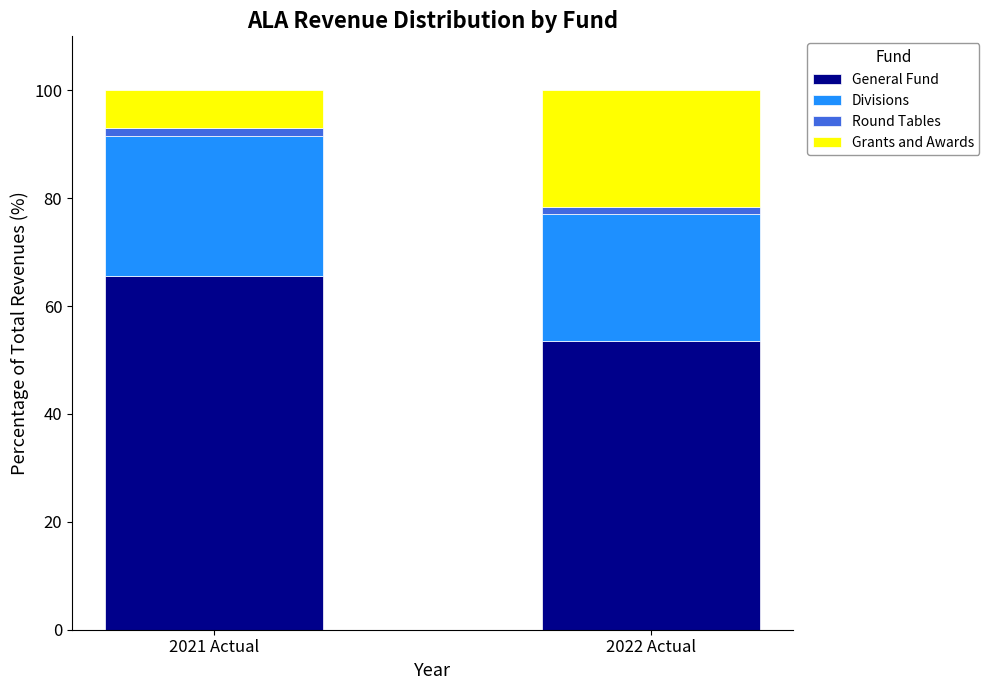

The General Fund series shows 36.8 at 2022 Actual. True or false?

False